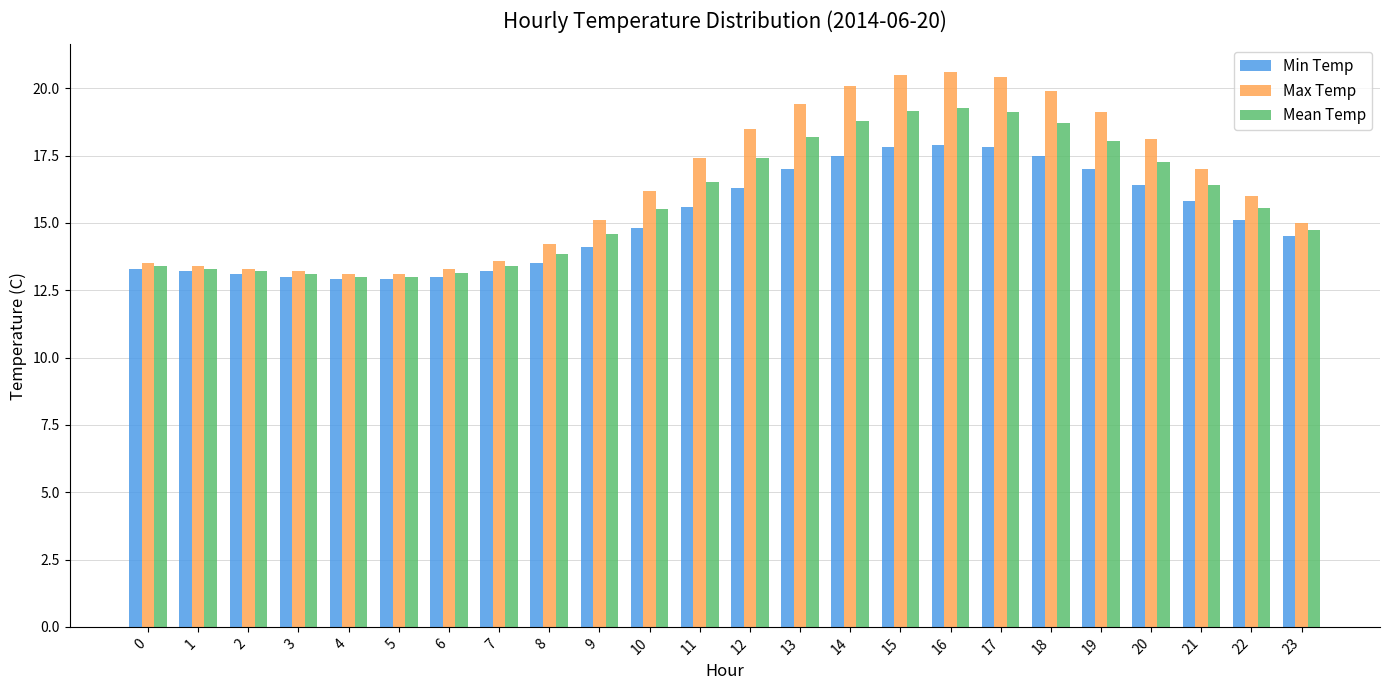

How many bars are there in each group?

3